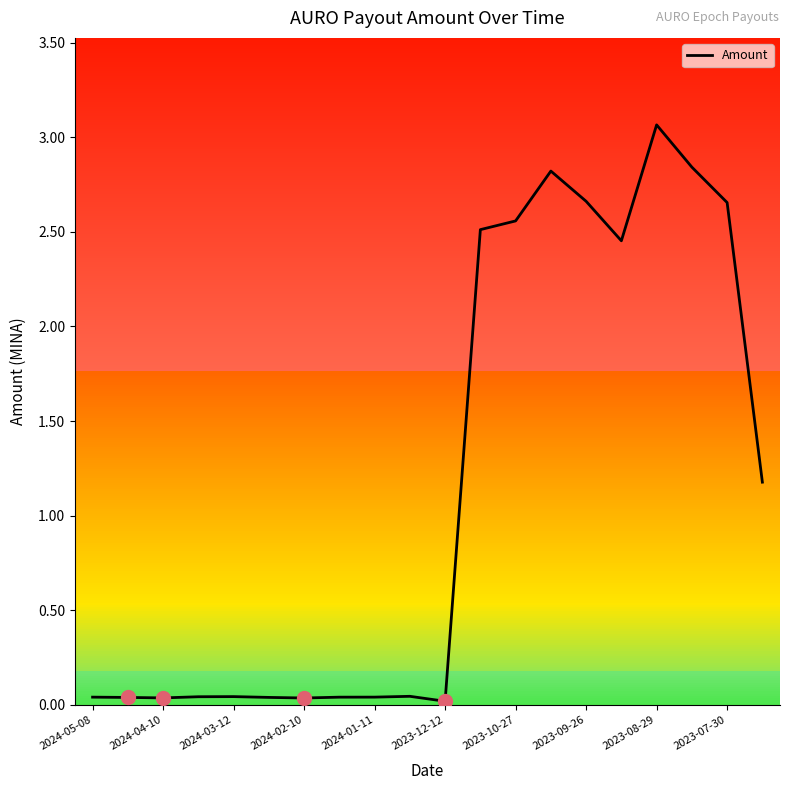

What is the greatest value displayed?

3.1